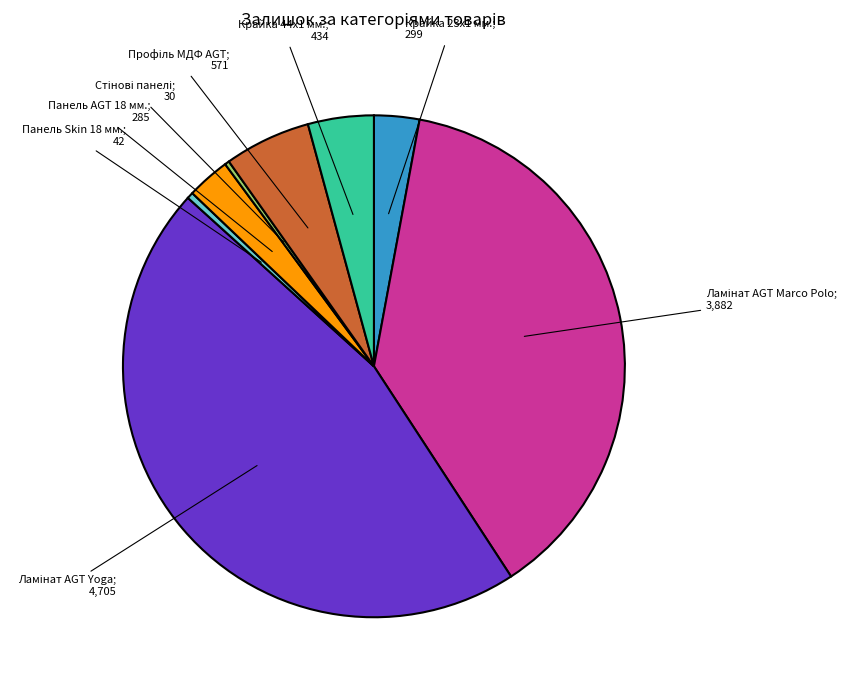

Does any single category account for the majority?

No